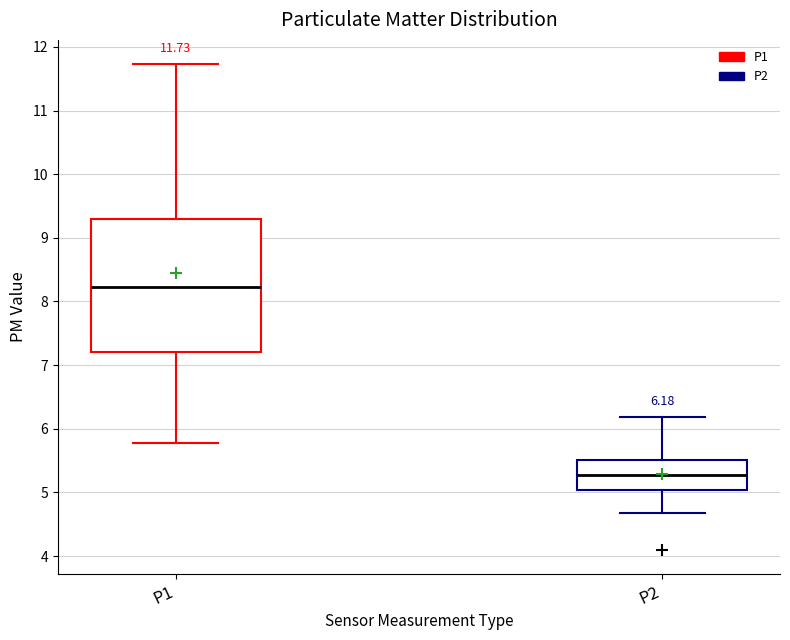

Which box has the lowest median line?

P2